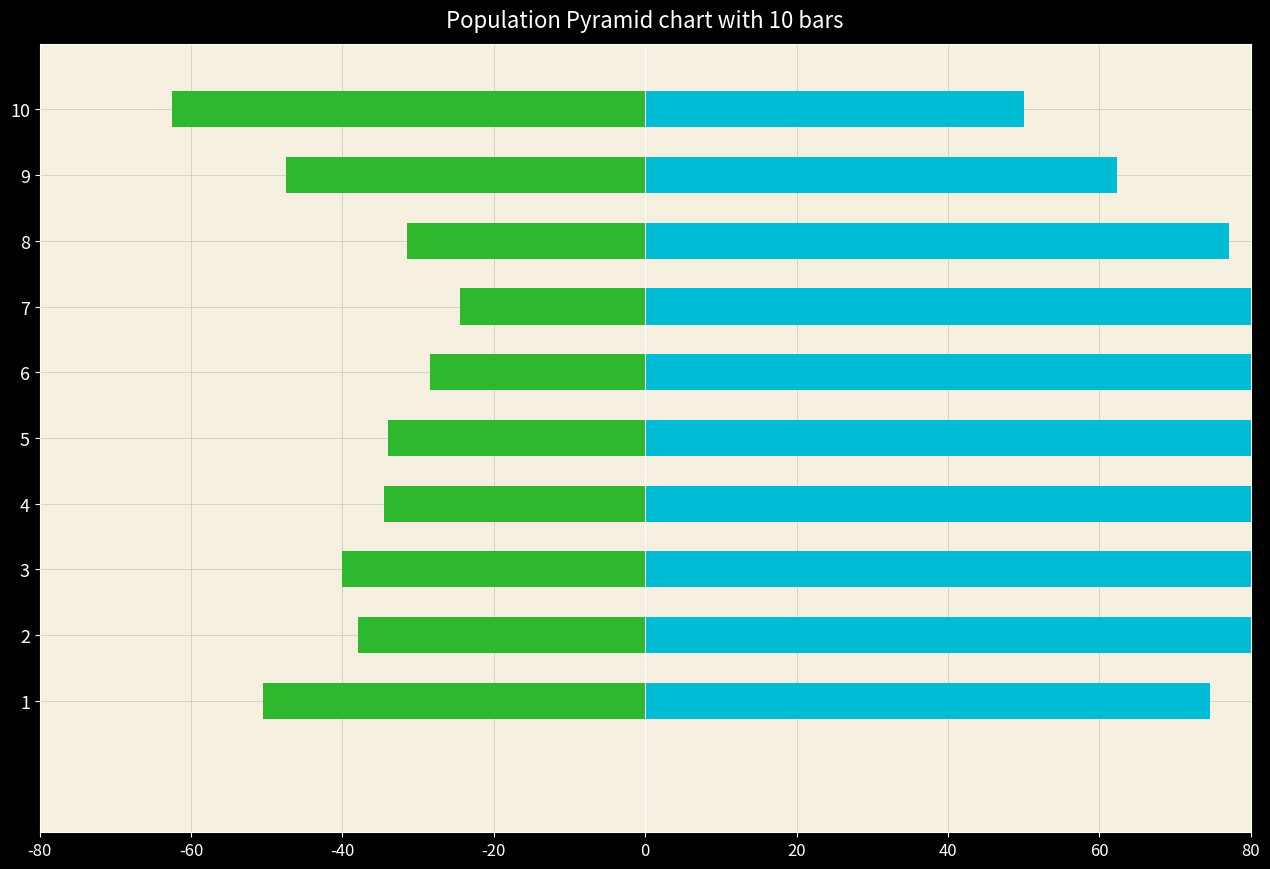

How many bars are there in each group?

2